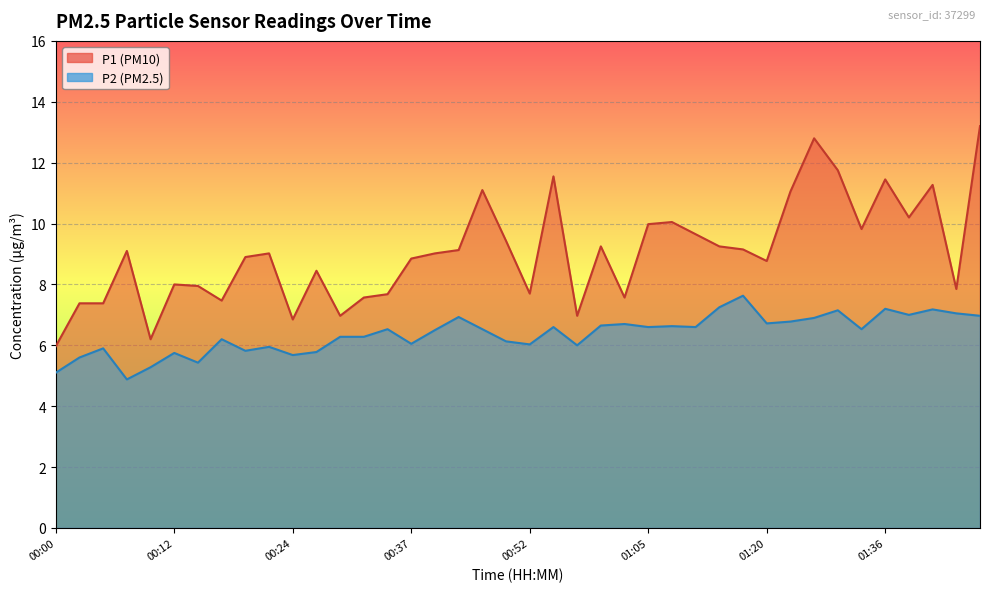

Reading left to right, extract all data points from this chart.

P1: 6.0	7.4	7.4	9.1	6.2	8.0	8.0	7.5	8.9	9.0	6.8	8.4	7.0	7.6	7.7	8.8	9.0	9.1	11.1	9.4	7.7	11.6	7.0	9.2	7.6	10.0	10.1	9.7	9.2	9.2	8.8	11.1	12.8	11.8	9.8	11.4	10.2	11.3	7.8	13.2
P2: 5.1	5.6	5.9	4.9	5.3	5.8	5.4	6.2	5.8	6.0	5.7	5.8	6.3	6.3	6.5	6.0	6.5	6.9	6.5	6.1	6.0	6.6	6.0	6.7	6.7	6.6	6.6	6.6	7.2	7.6	6.7	6.8	6.9	7.2	6.5	7.2	7.0	7.2	7.0	7.0